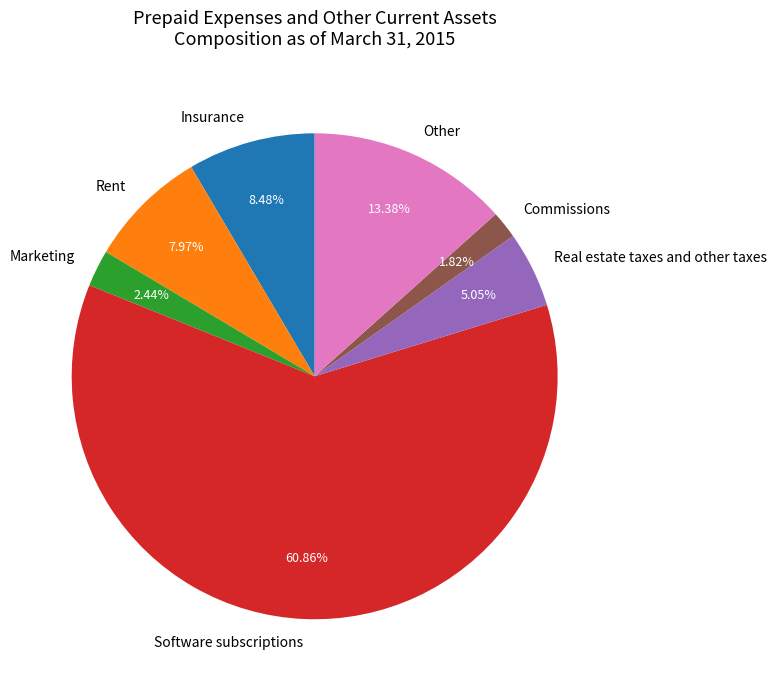

Combined, what portion of the pie is Insurance and Marketing?

10.9%